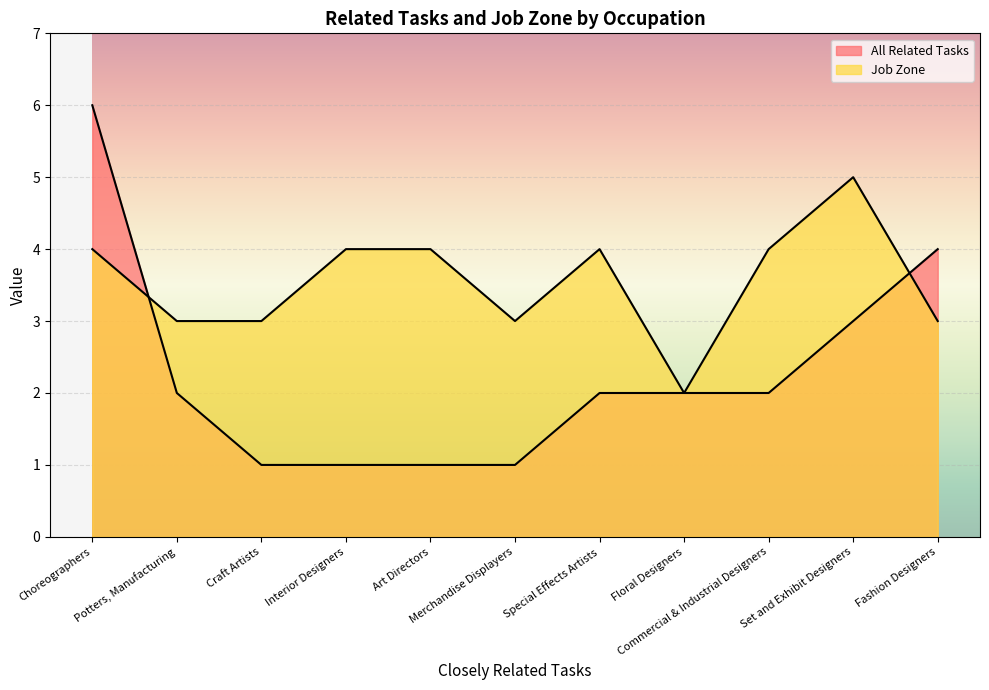

At which label does All Related Tasks reach its minimum?

Craft Artists